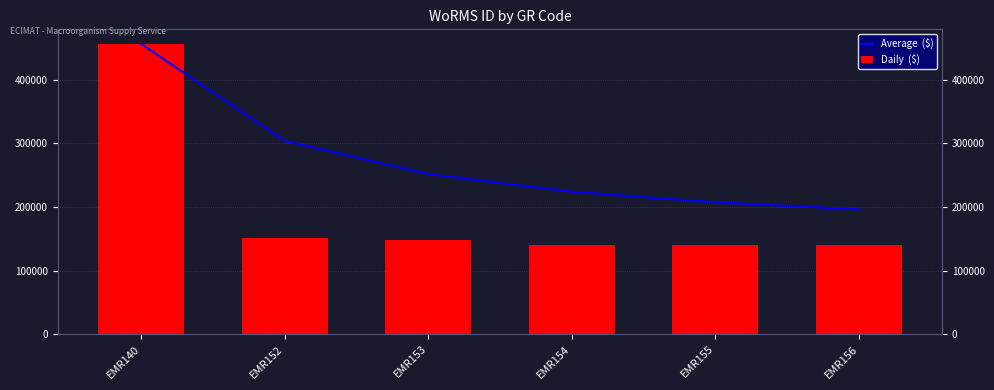

Are the bars grouped side by side (vs. stacked)?

Yes